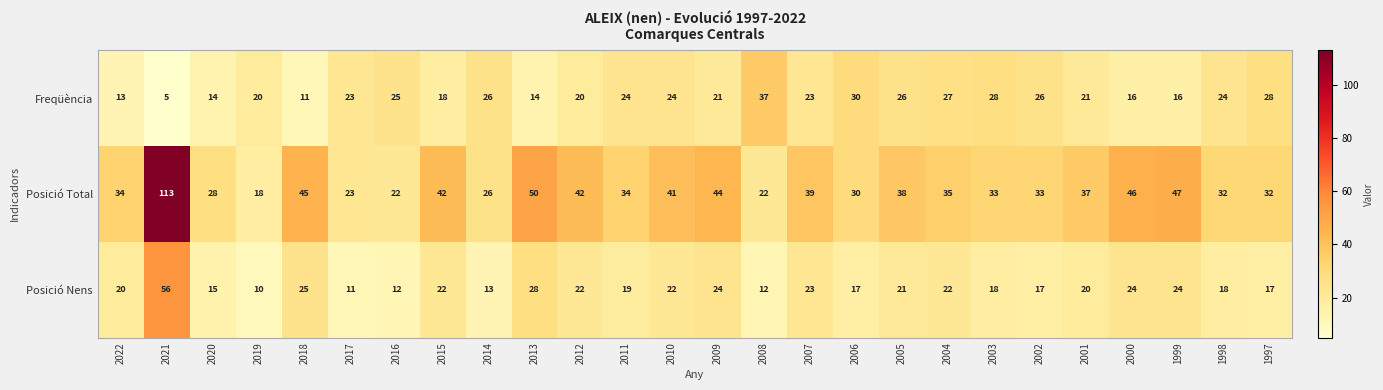

What is the maximum value for Posició Total?

113